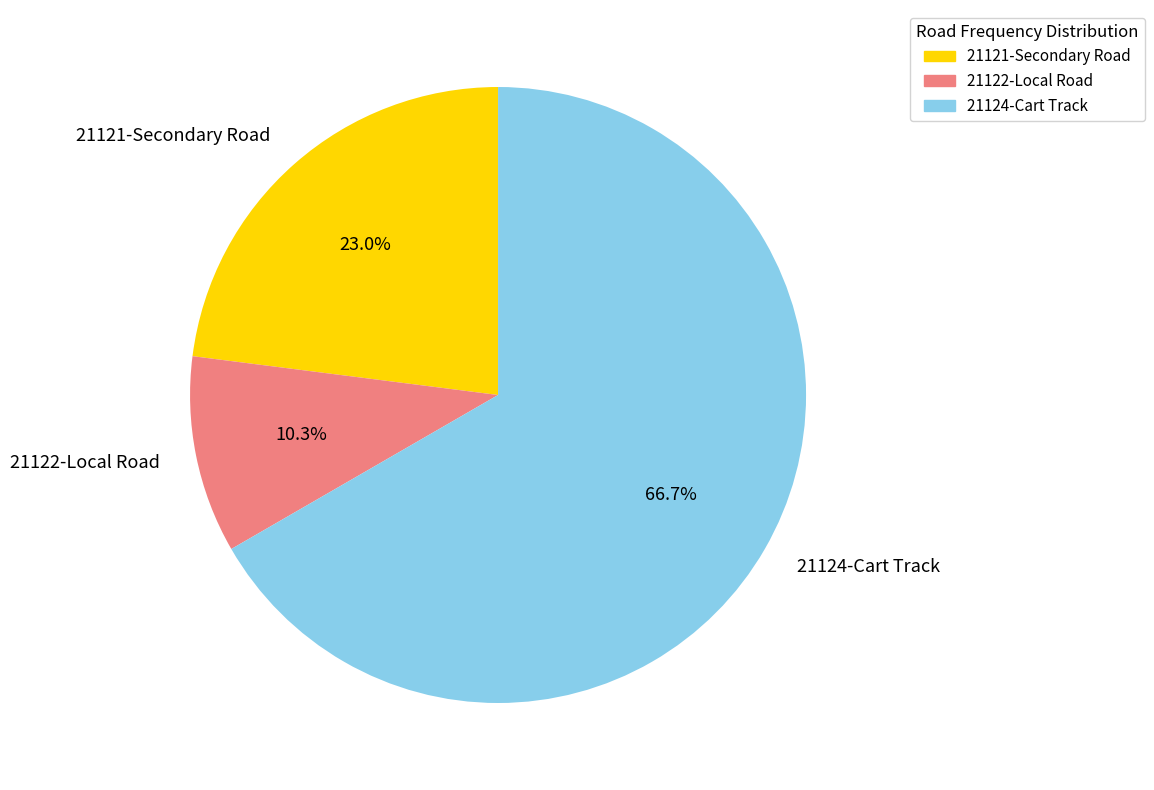

Does any single category account for the majority?

Yes